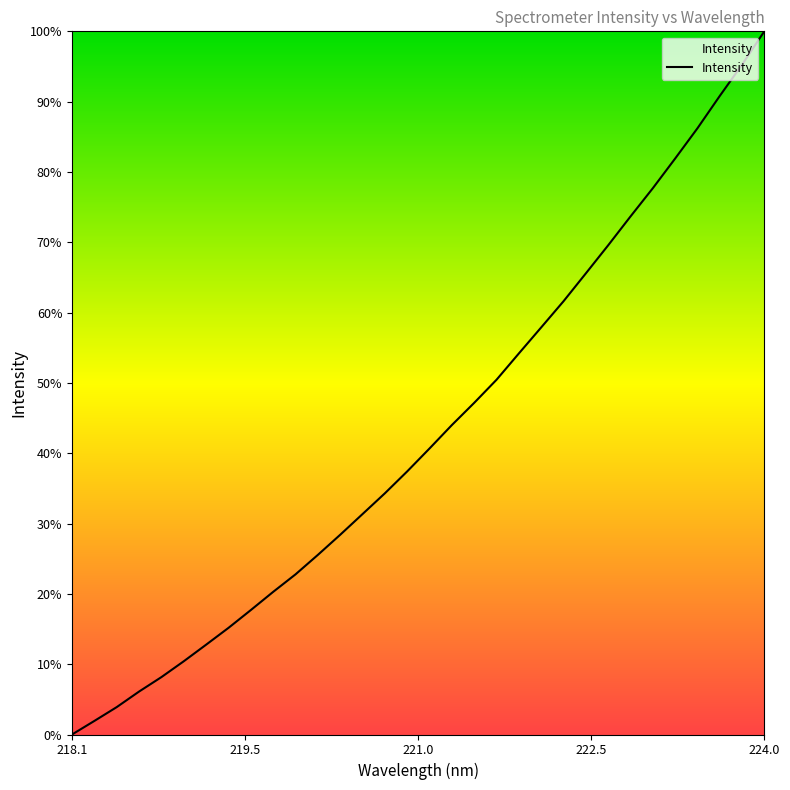

What is the difference between the maximum and minimum values?

100.0